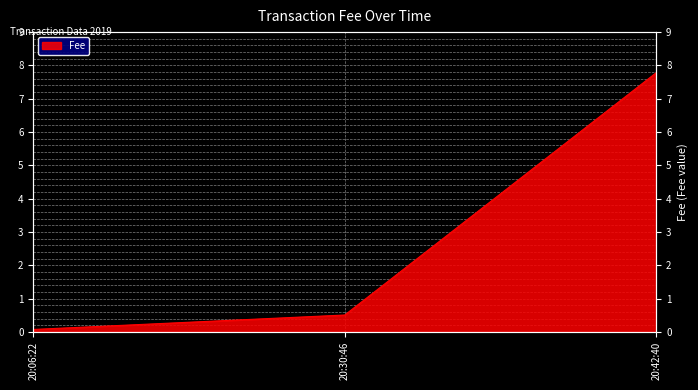

What is the sum of all values?

8.4